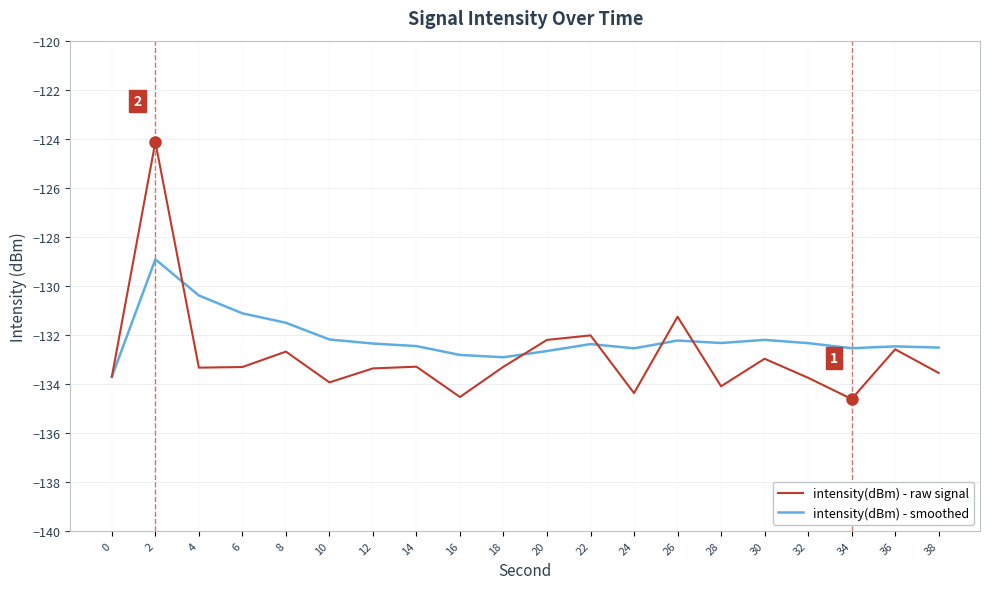

What value does the intensity(dBm) - raw signal series have at 36?

-132.6